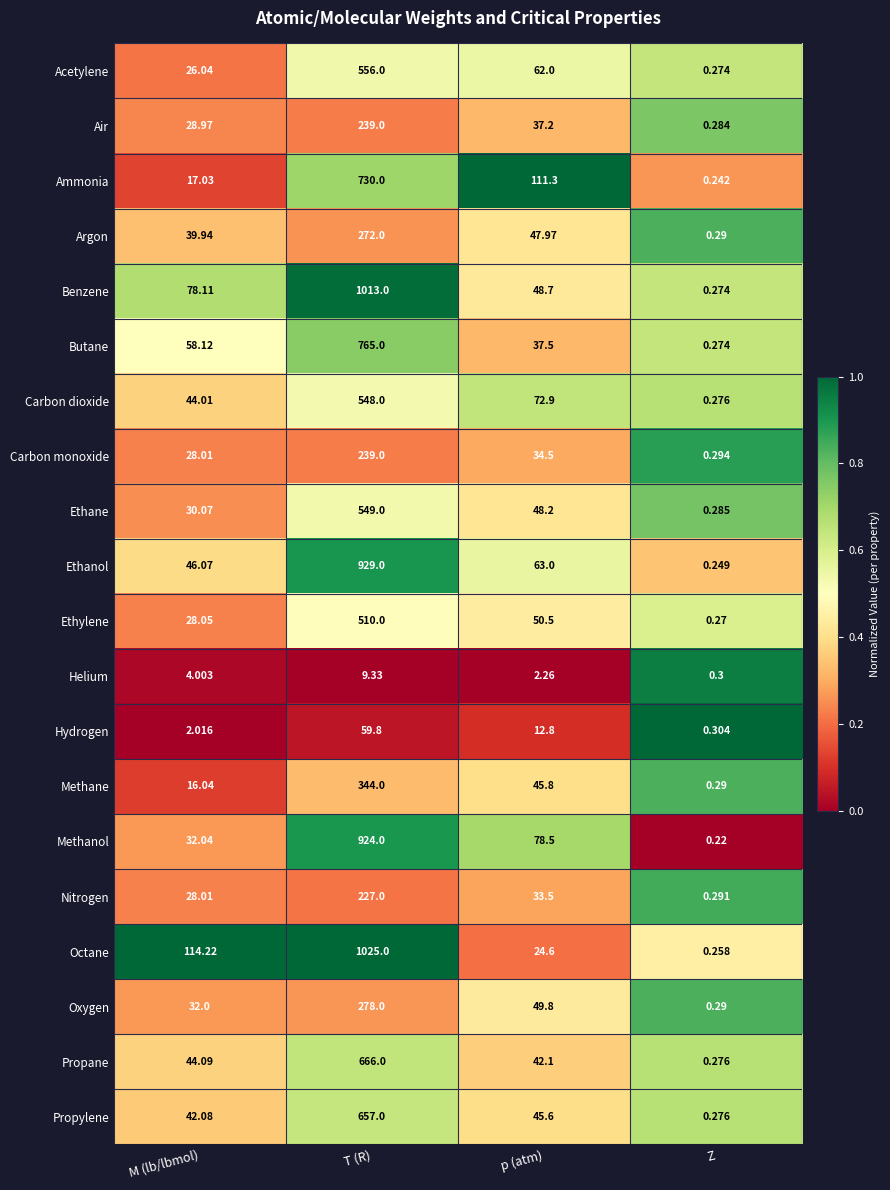

Between T (R) and p (atm), which series saw the biggest shift?

Octane